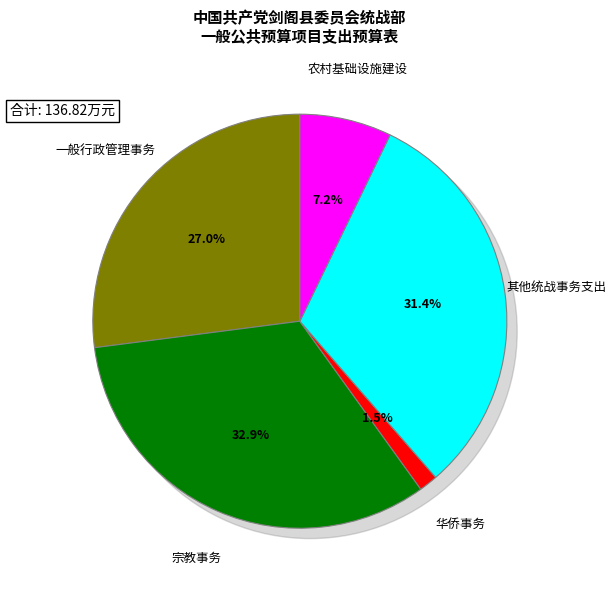

Count the number of slices in the pie.

5